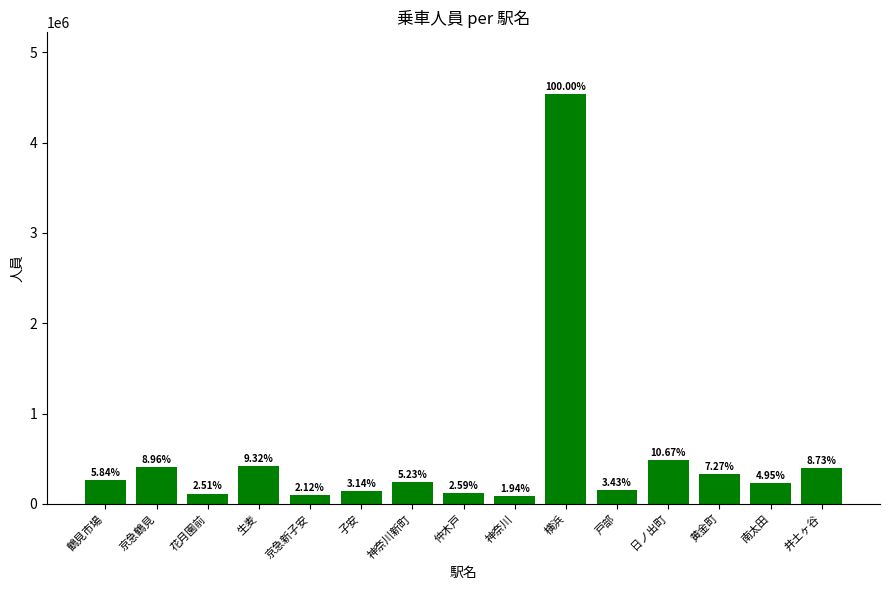

Approximately how many times larger is the value at 子安 compared to 仲木戸?

1.2